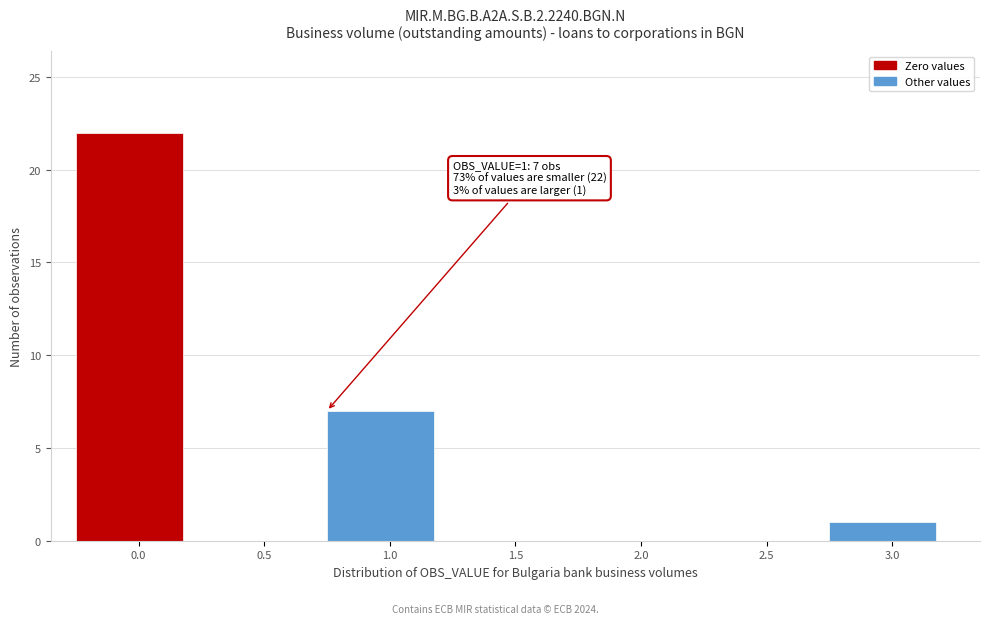

Reading left to right, what are all the values shown in this chart?

0.0=22	0.5=0	1.0=7	1.5=0	2.0=0	2.5=0	3.0=1